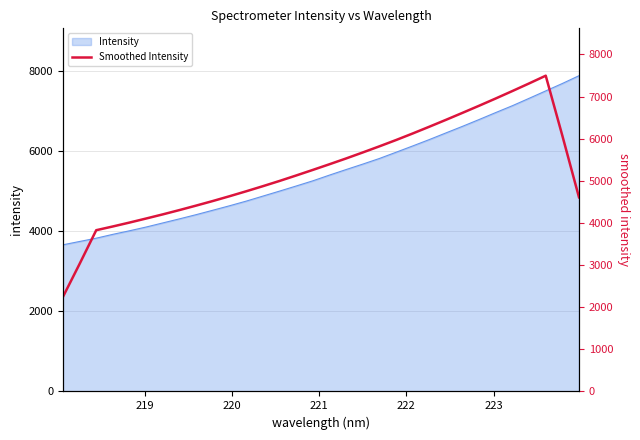

True or false: there are more than 2 points higher than both neighbors.

False